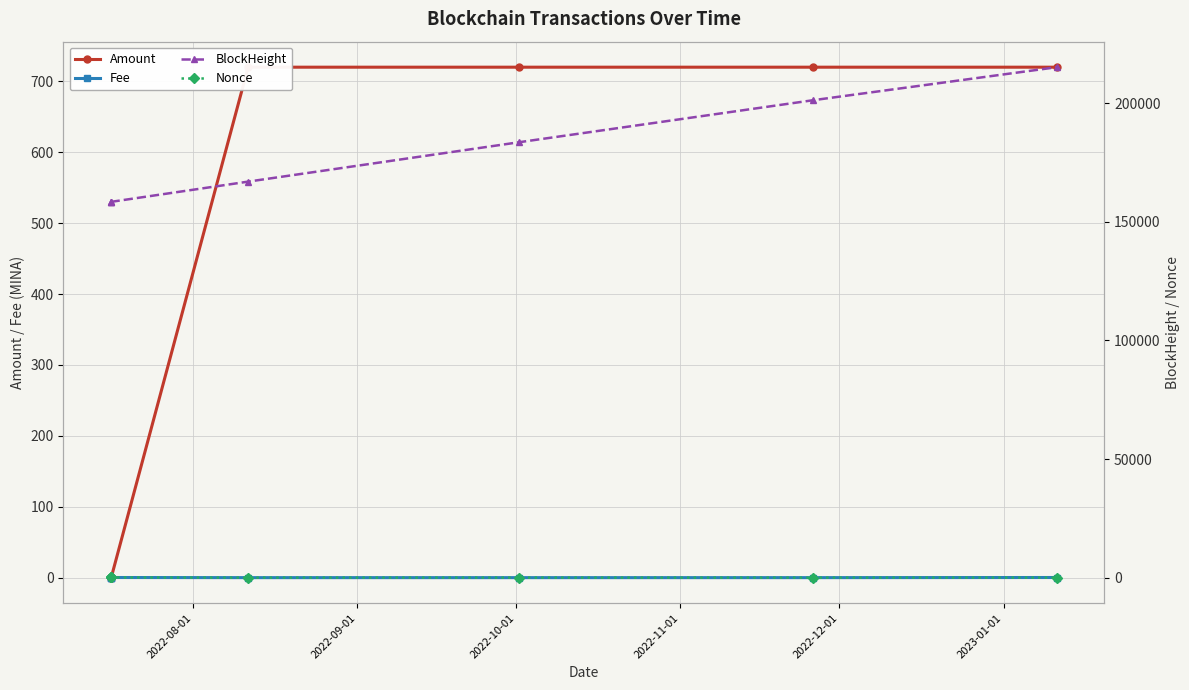

What is the spread (max minus min) of values at 2022-09-01?

158376.8